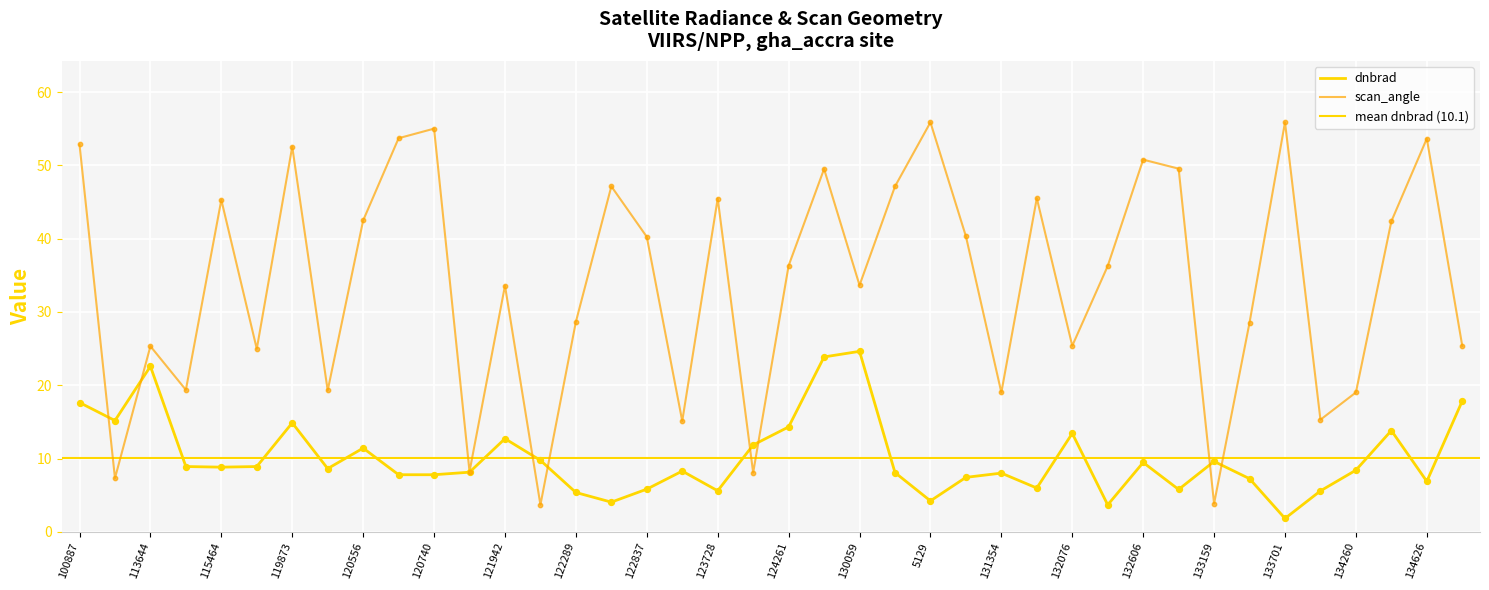

What is the change in value from 131899 to 133159?

+3.6